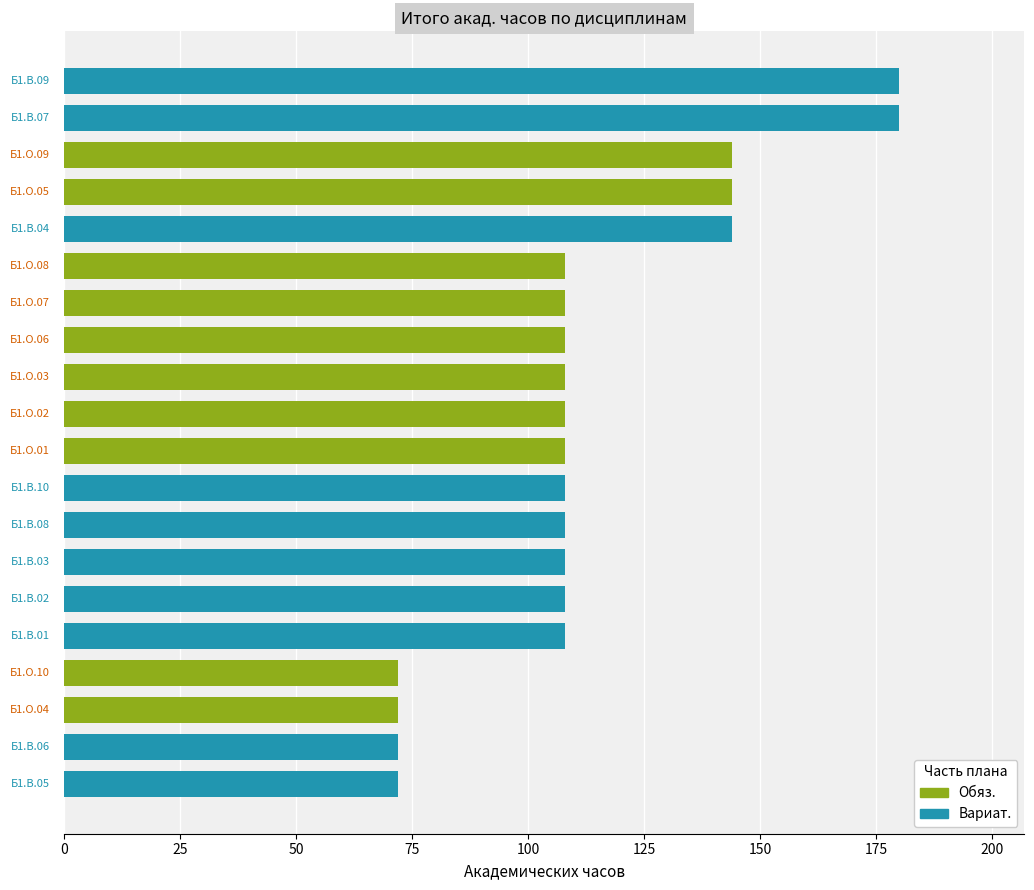

What is the difference between the maximum and second lowest values?

108